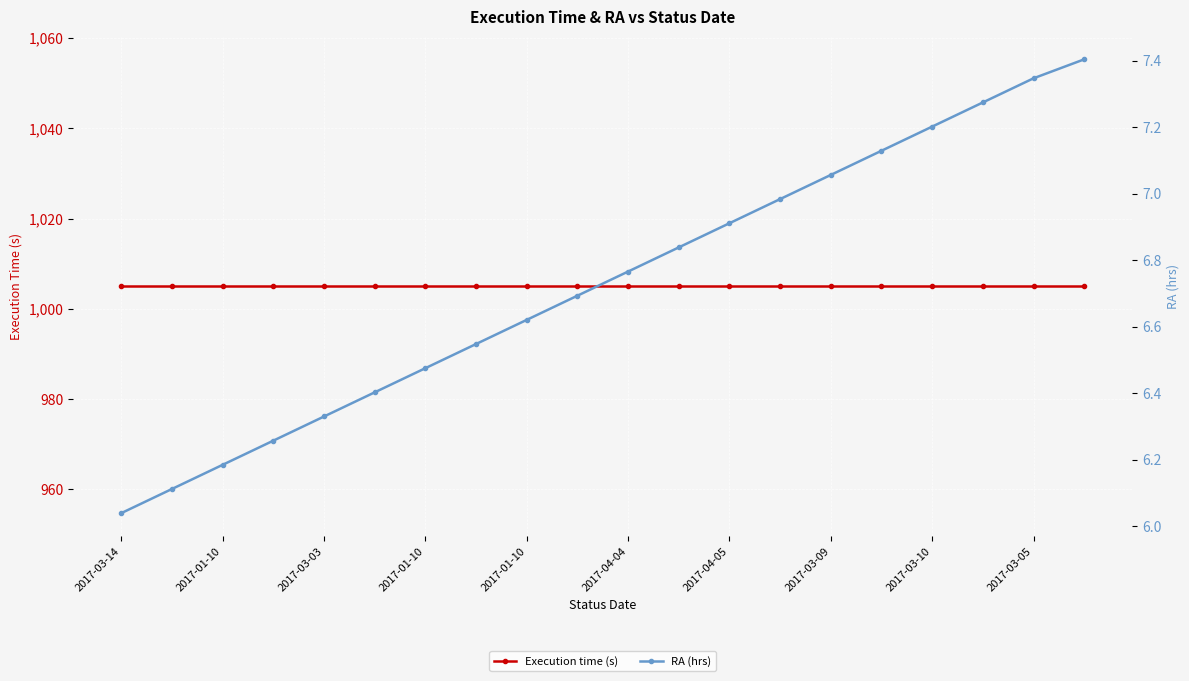

What is the difference between the second highest and second lowest values in the RA (hrs) series?

1.2